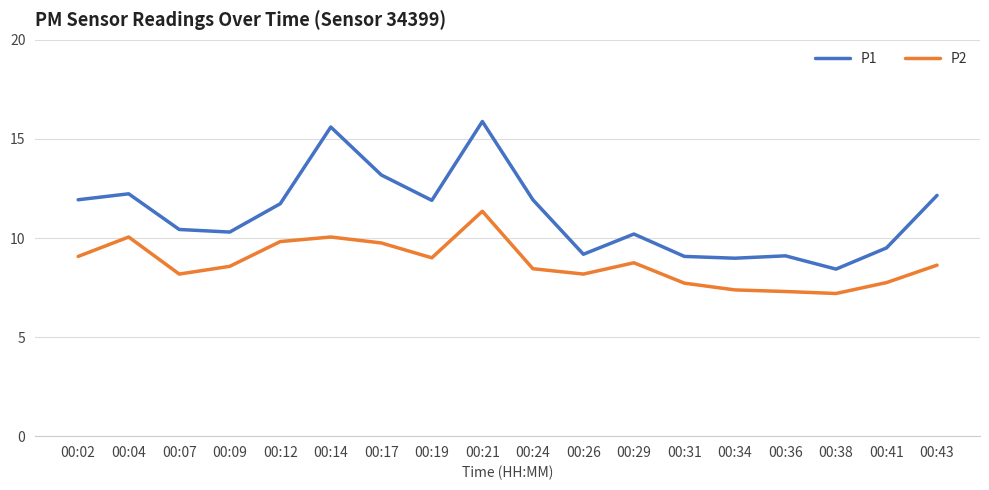

Which category has the highest value across all series?

00:21